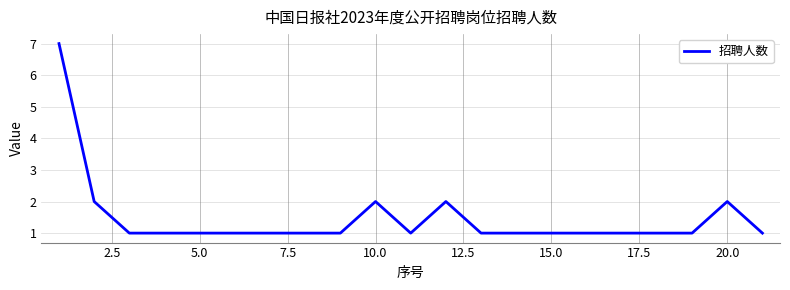

What is the difference between the maximum and minimum values?

6